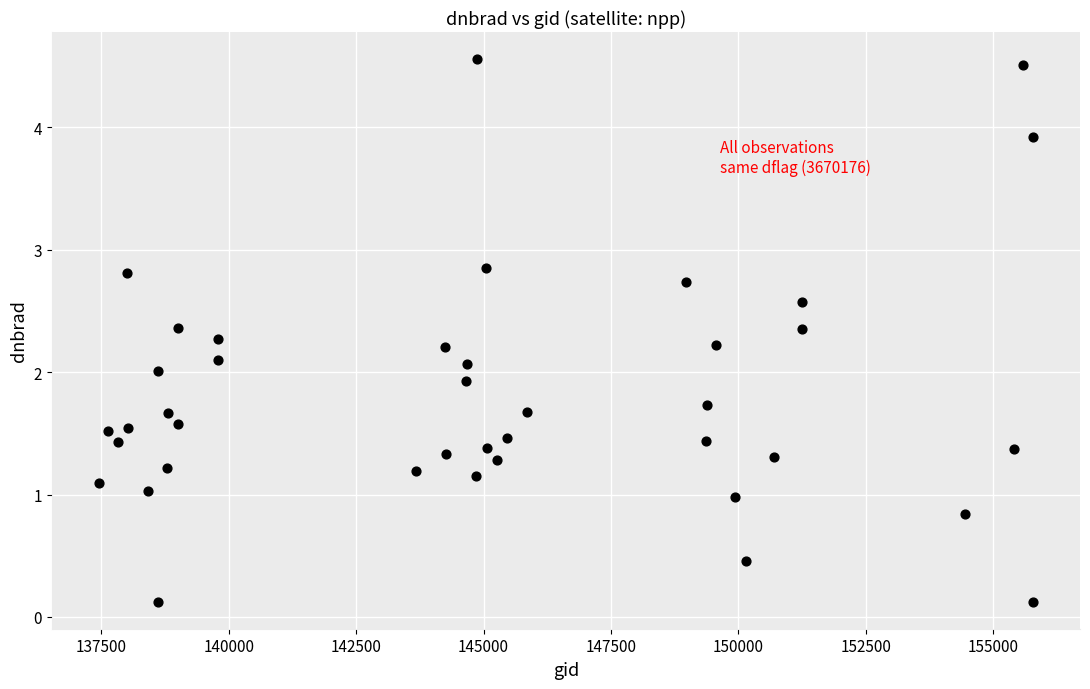

What is the range of Y values (max minus min)?

4.4